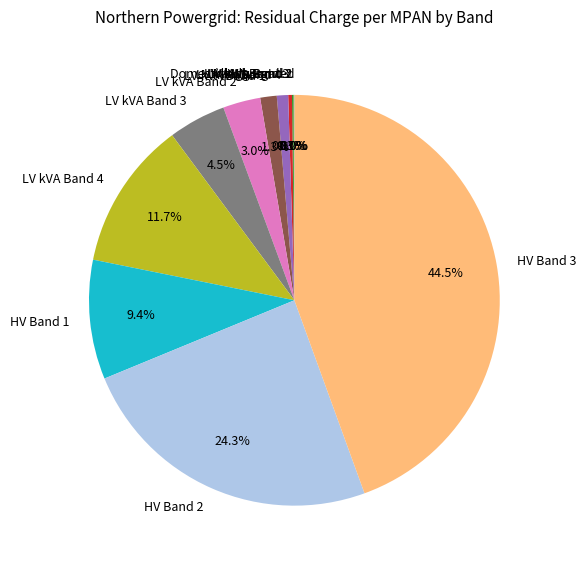

Which has a higher value, HV Band 1 or LV kWh Band 3?

HV Band 1